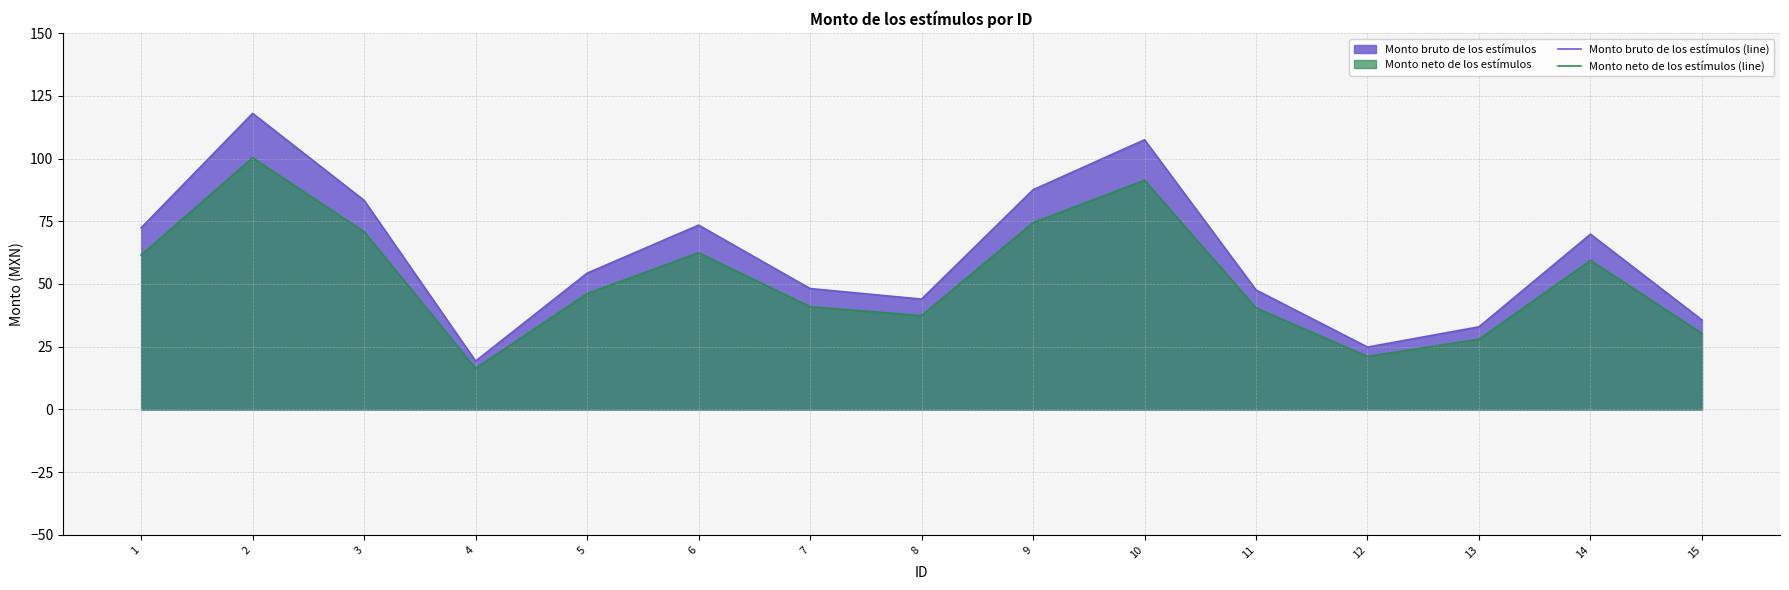

What is the greatest value displayed?

118.0